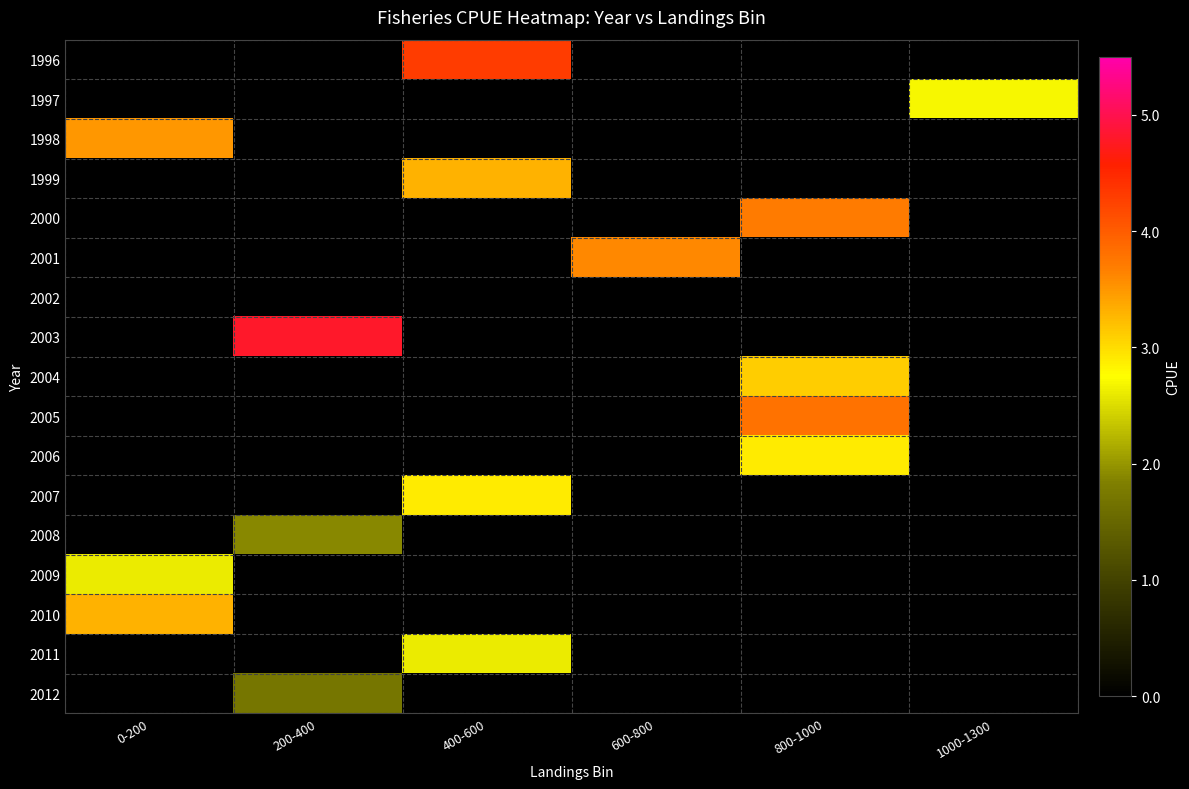

What is the maximum value shown in the chart?

4.8